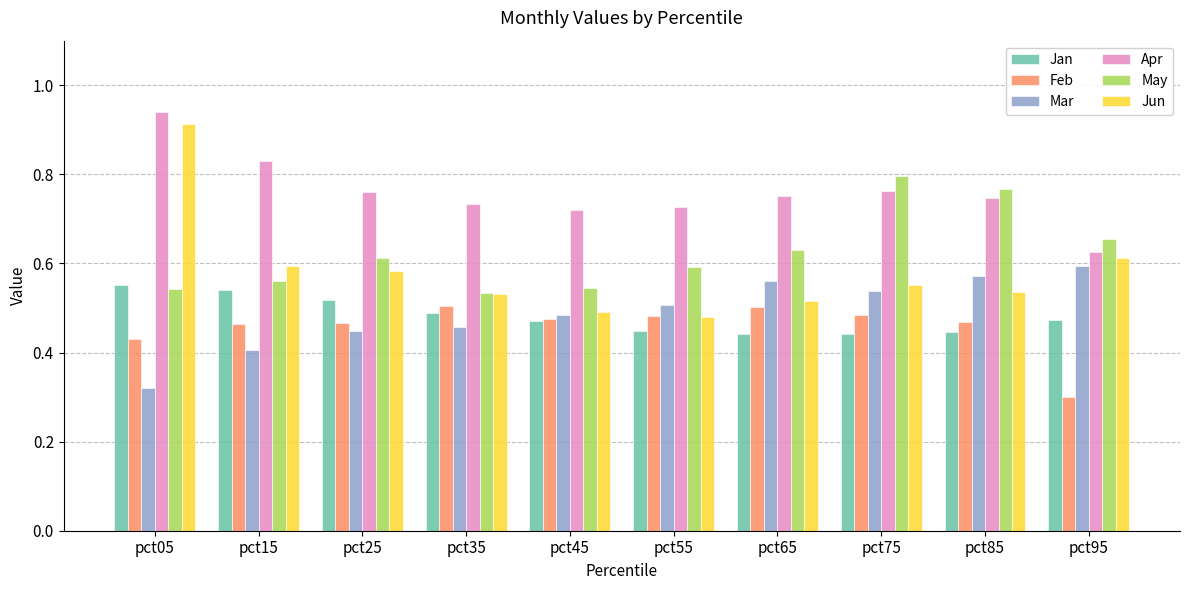

At how many categories does at least one series exceed 0?

10